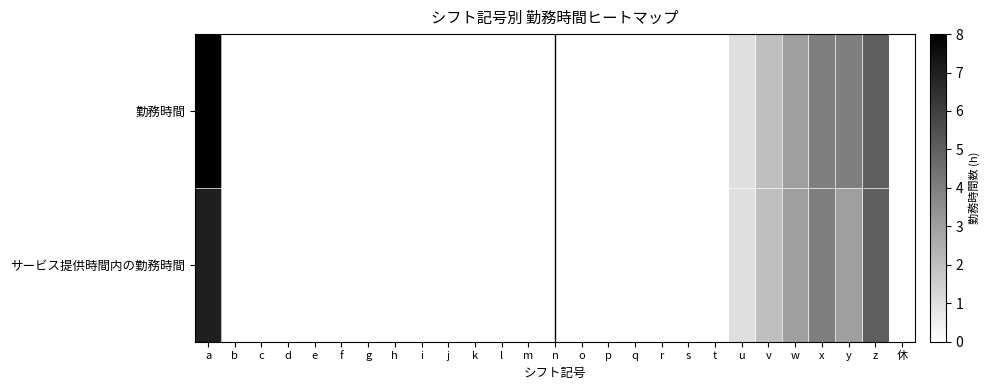

Reading left to right, list all the values displayed in this chart.

勤務時間: a=8	b=0	c=0	d=0	e=0	f=0	g=0	h=0	i=0	j=0	k=0	l=0	m=0	n=0	o=0	p=0	q=0	r=0	s=0	t=0	u=1	v=2	w=3	x=4	y=4	z=5	休=0
サービス提供時間内の勤務時間: a=7	b=0	c=0	d=0	e=0	f=0	g=0	h=0	i=0	j=0	k=0	l=0	m=0	n=0	o=0	p=0	q=0	r=0	s=0	t=0	u=1	v=2	w=3	x=4	y=3	z=5	休=0